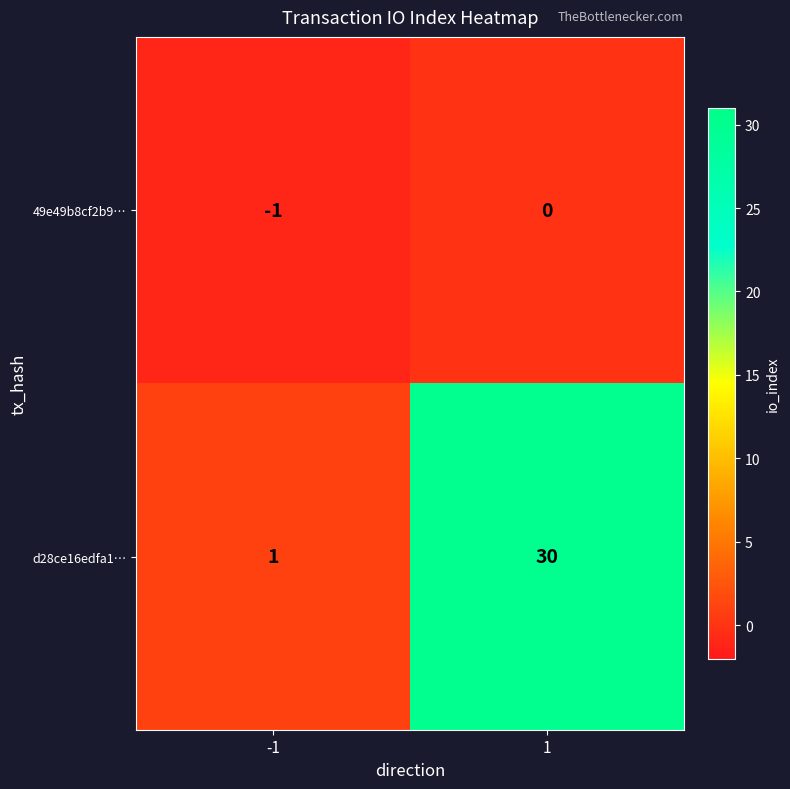

Is the value of 49e49b8cf2b9… at -1 greater than the value of d28ce16edfa1… at -1?

No